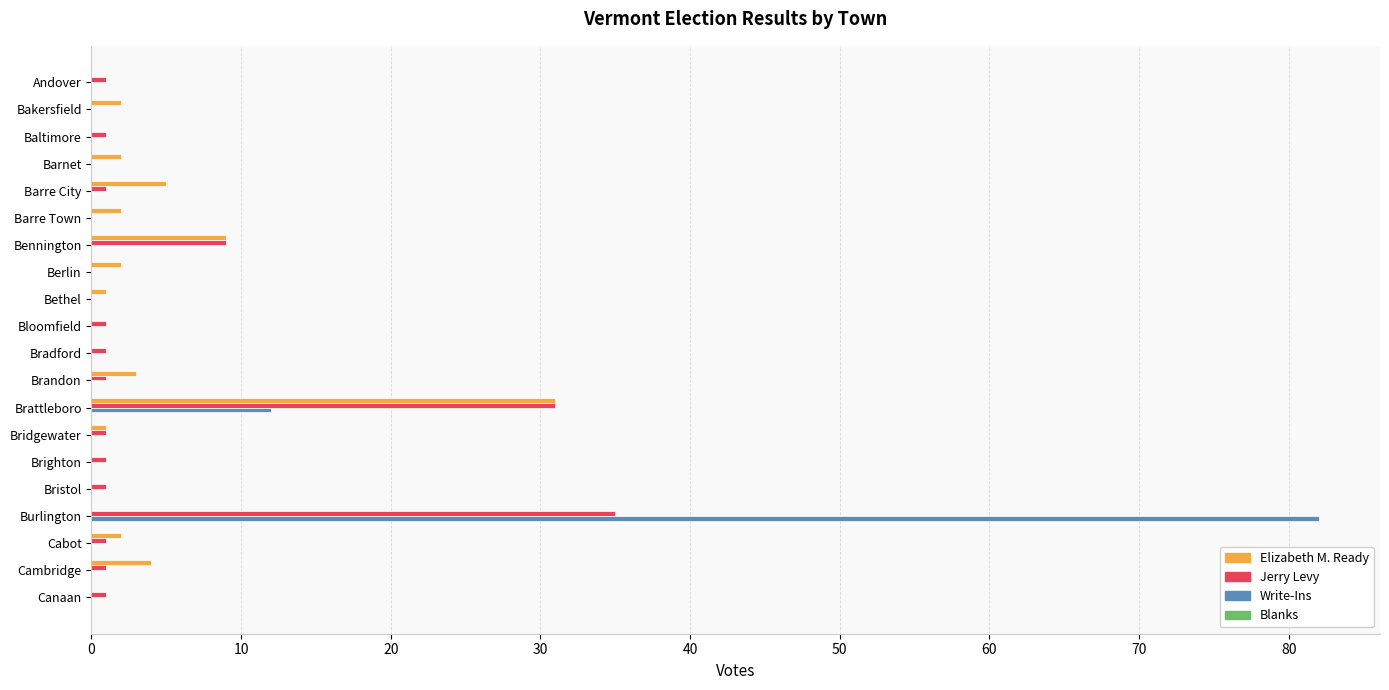

The Elizabeth M. Ready series shows 17 at Bradford. True or false?

False